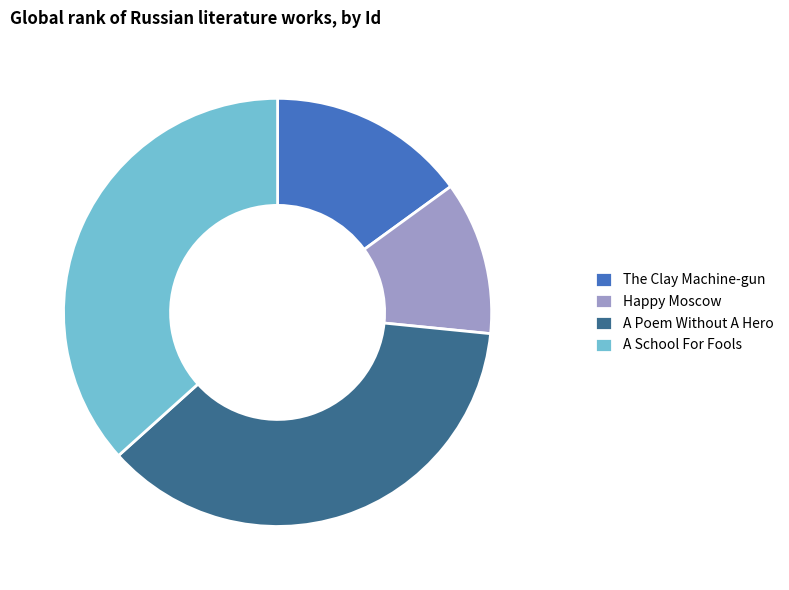

Is the sum of A School For Fools and Happy Moscow greater than half?

No